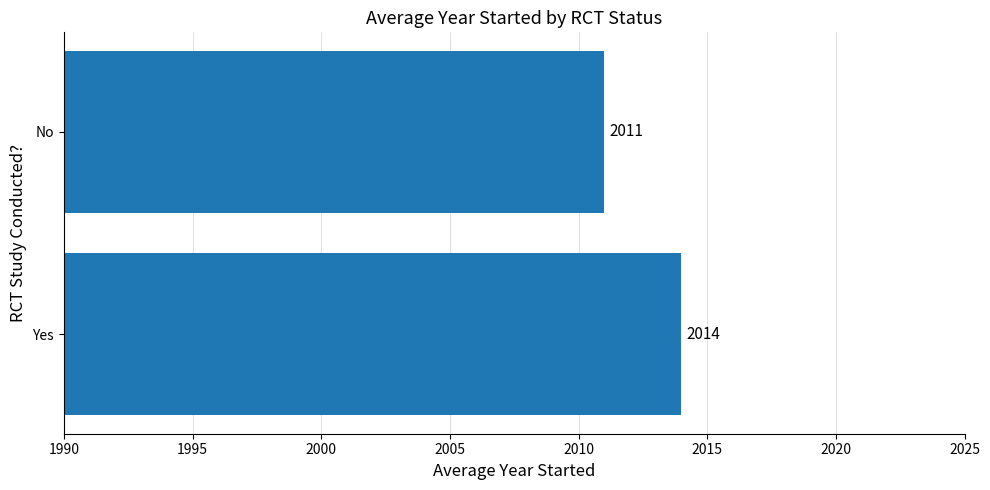

Count the values in the range 2011 to 2014.

2